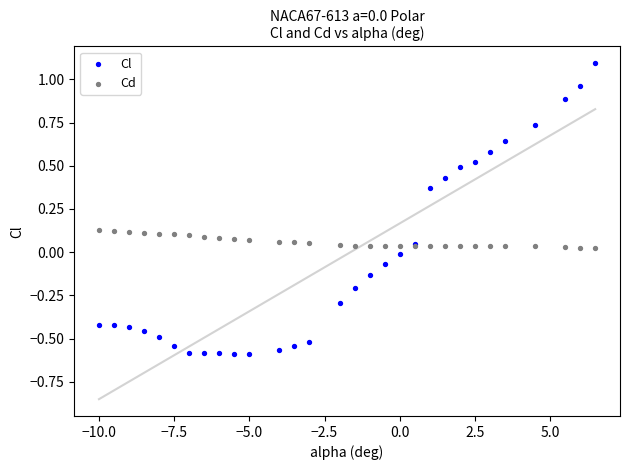

Which series contains the lowest Y value?

Cl